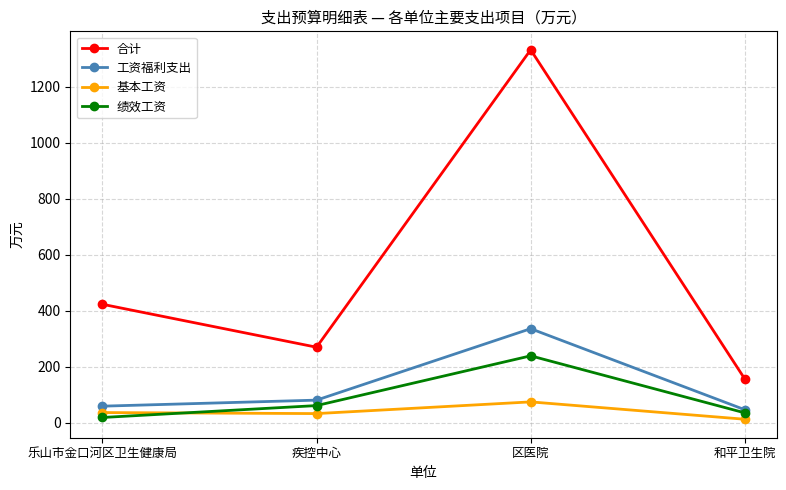

The 工资福利支出 series shows 80.6 at 疾控中心. True or false?

True